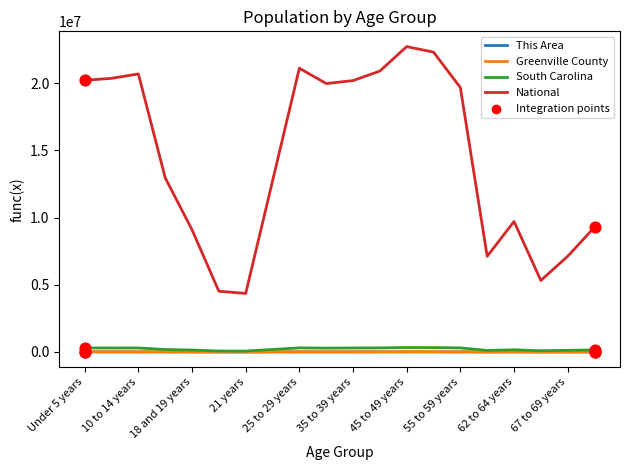

Which series has the largest range (max minus min)?

National